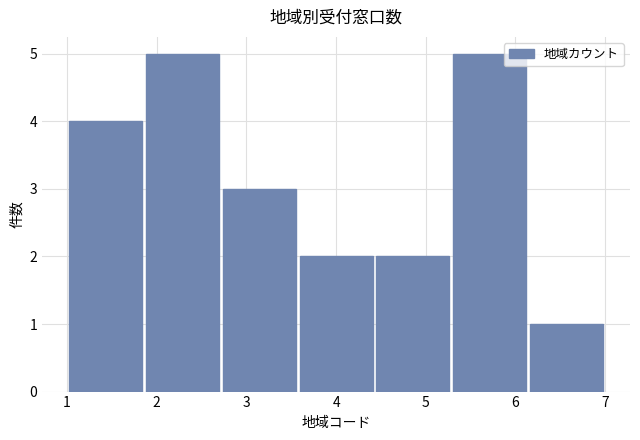

Reading left to right, list every bar in this chart as the range it spans on the x-axis followed by its height. Neither the bar edges nor the heights are printed on the chart, so give them approximately, as read against the axes.

1.0 to 1.9: 4
1.9 to 2.7: 5
2.7 to 3.6: 3
3.6 to 4.4: 2
4.4 to 5.3: 2
5.3 to 6.1: 5
6.1 to 7.0: 1